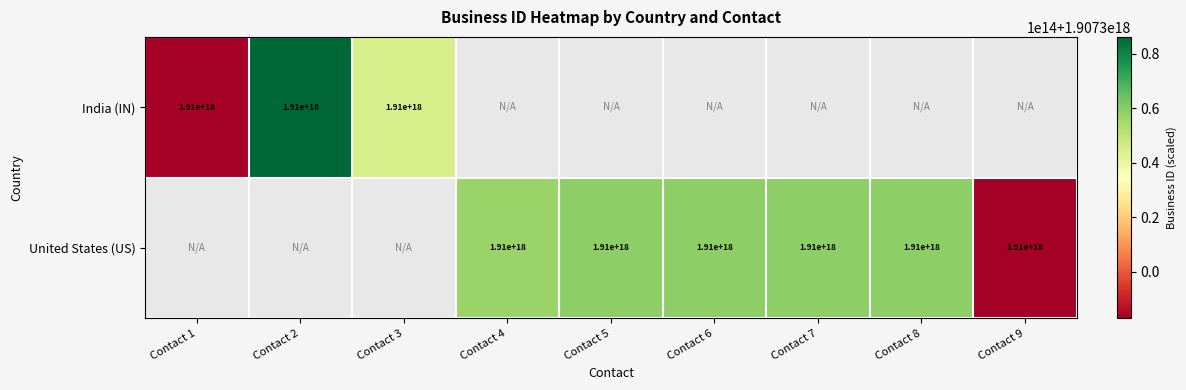

At how many categories does at least one series exceed 1907358826813272576?

5